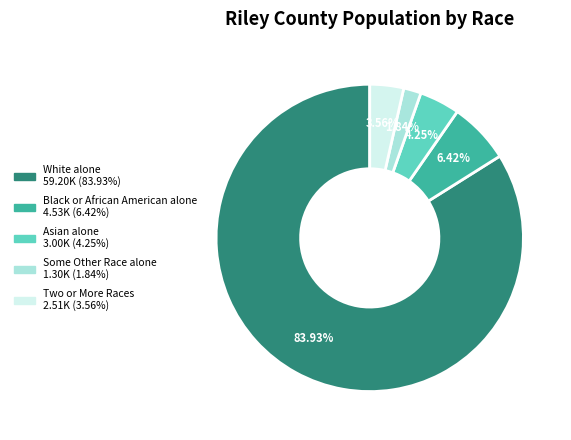

Rank the categories by value from lowest to highest.

Some Other Race alone, Two or More Races, Asian alone, Black or African American alone, White alone